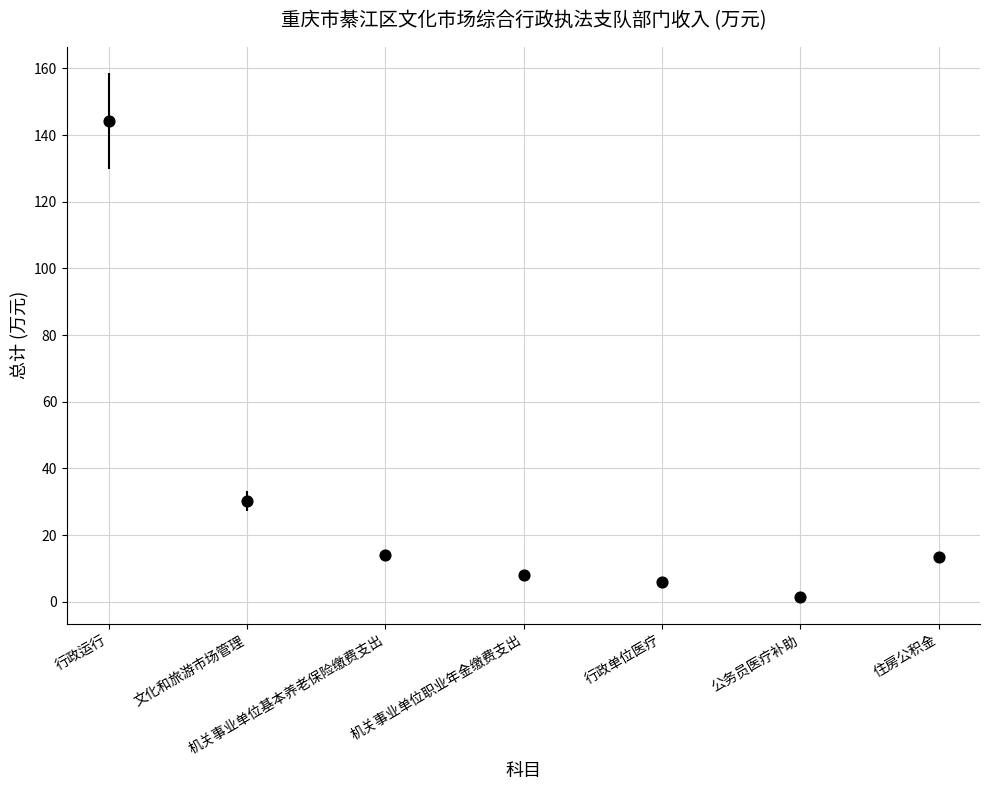

What is the range of Y values (max minus min)?

142.8